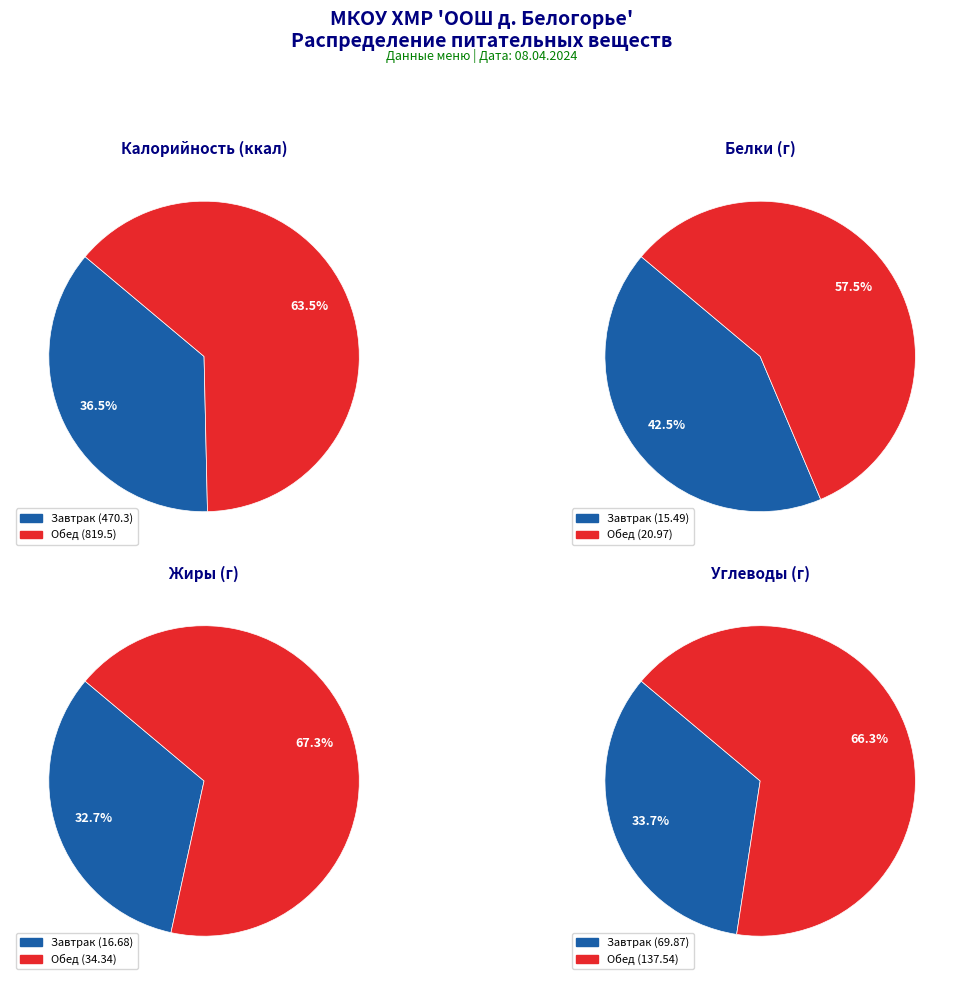

Count the number of slices in the pie.

2